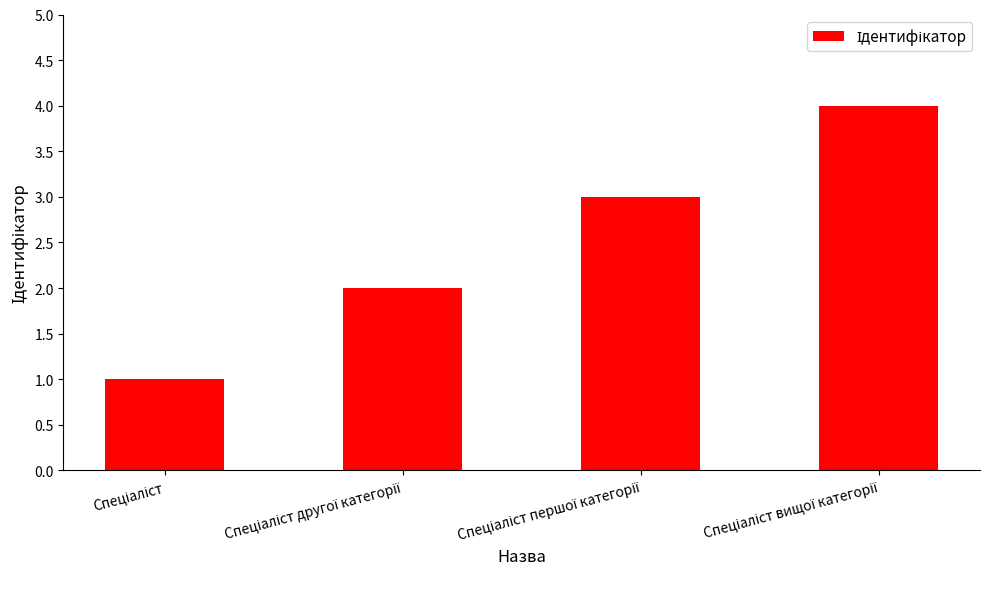

Reading right to left, extract all data points from this chart.

4	3	2	1